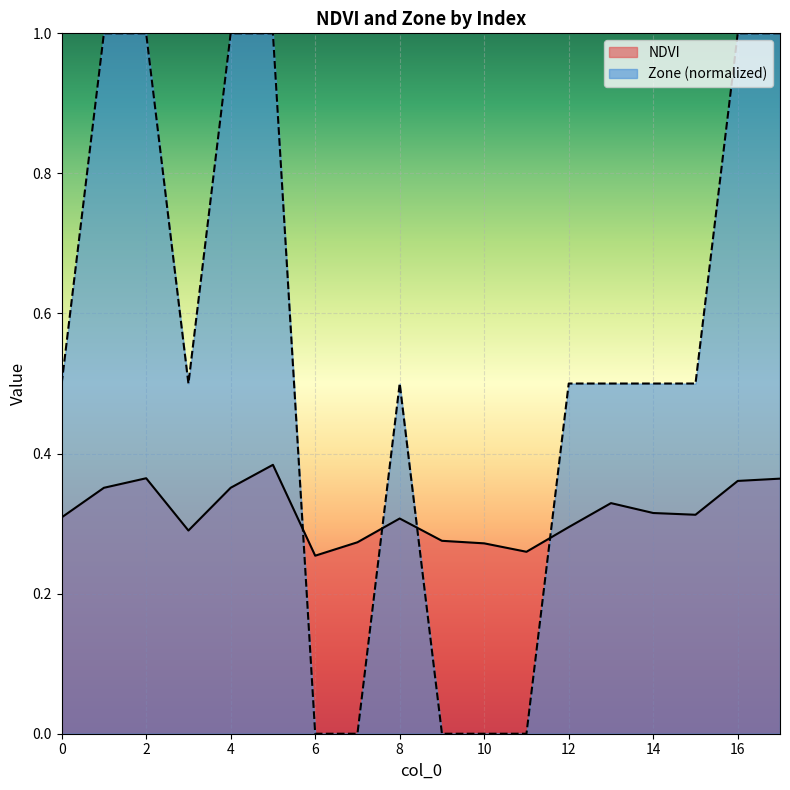

Reading right to left, what are all the values shown in this chart?

NDVI: 17=0.4	16=0.4	15=0.3	14=0.3	13=0.3	12=0.3	11=0.3	10=0.3	9=0.3	8=0.3	7=0.3	6=0.3	5=0.4	4=0.4	3=0.3	2=0.4	1=0.4	0=0.3
Zone: 17=1.0	16=1.0	15=0.5	14=0.5	13=0.5	12=0.5	11=0.0	10=0.0	9=0.0	8=0.5	7=0.0	6=0.0	5=1.0	4=1.0	3=0.5	2=1.0	1=1.0	0=0.5